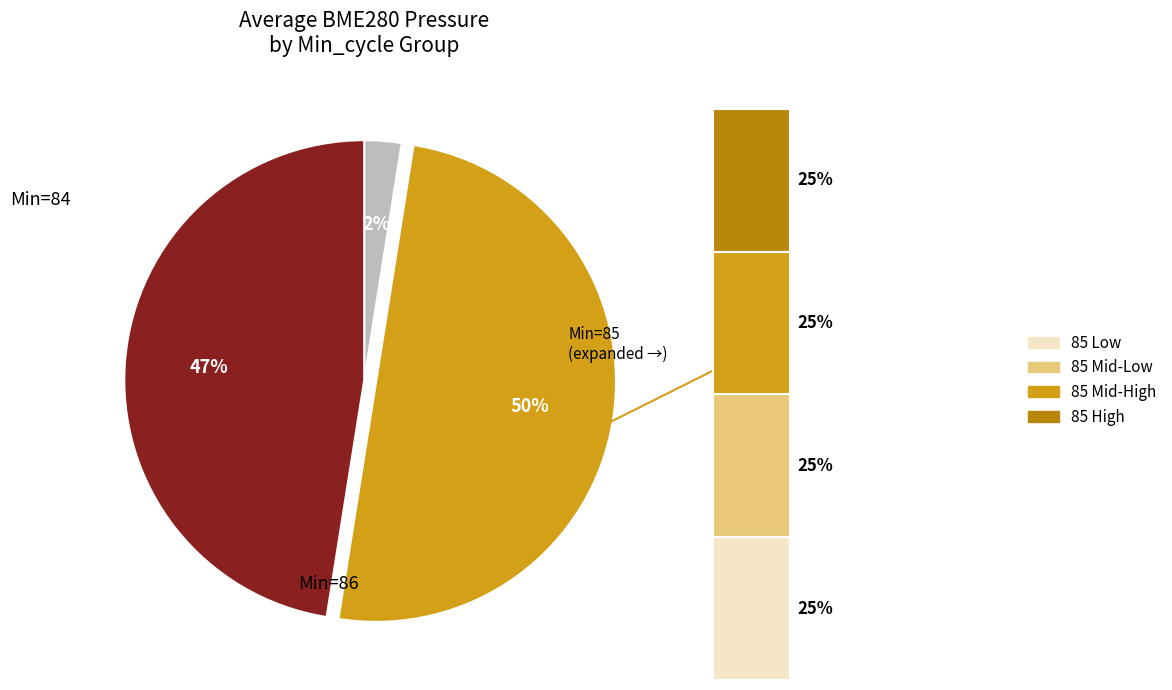

Combined, do 86 and 86 account for over 50%?

No